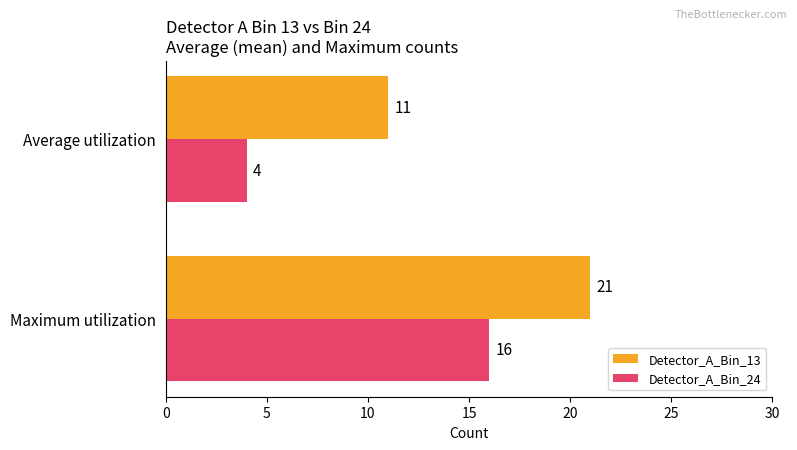

Count the Detector_A_Bin_24 values in the range 4 to 16.

2